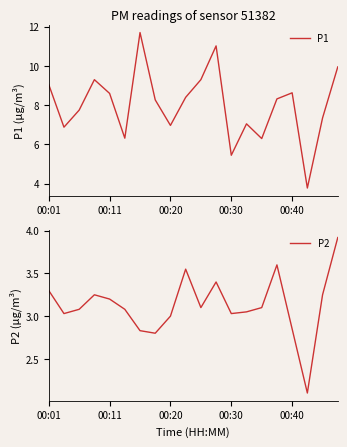

What is the lowest value of the P1 series?

3.8